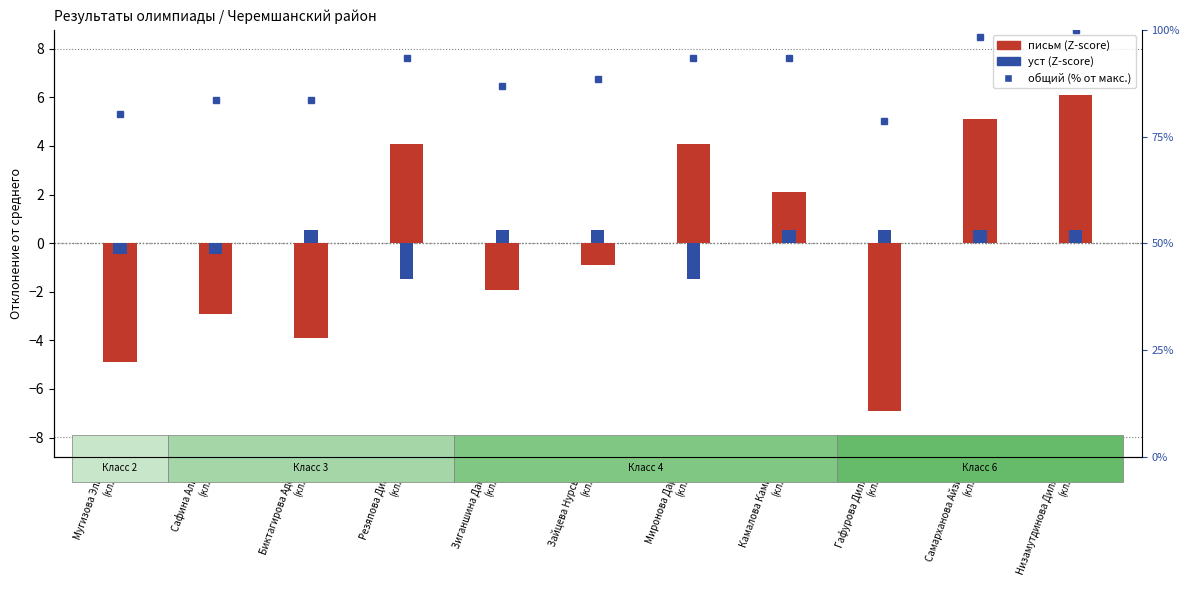

At which label does уст first exceed 0?

Биктагирова Аделя
(кл.3)